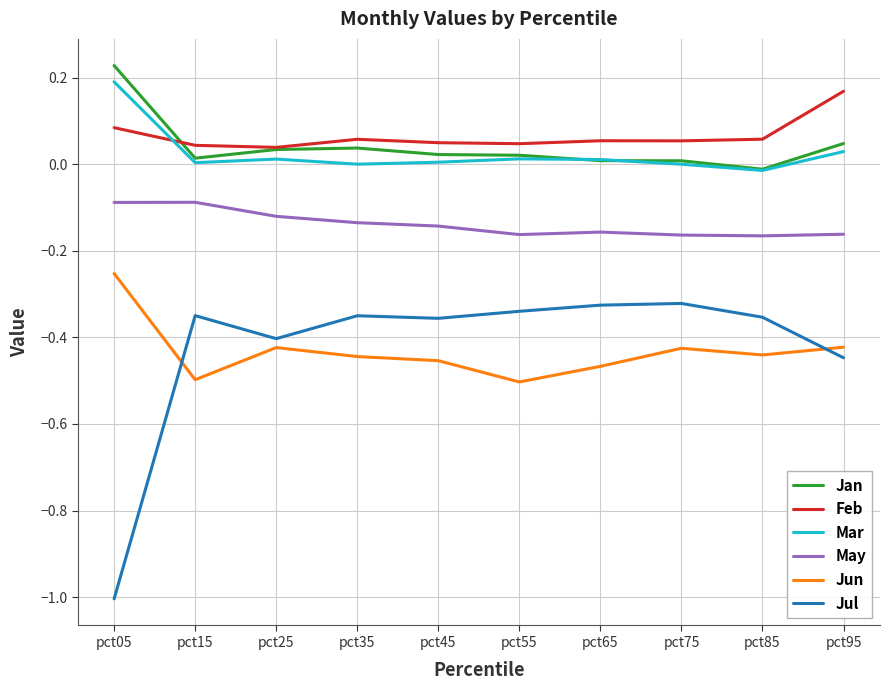

Count the Feb values in the range 0 to 1.

10